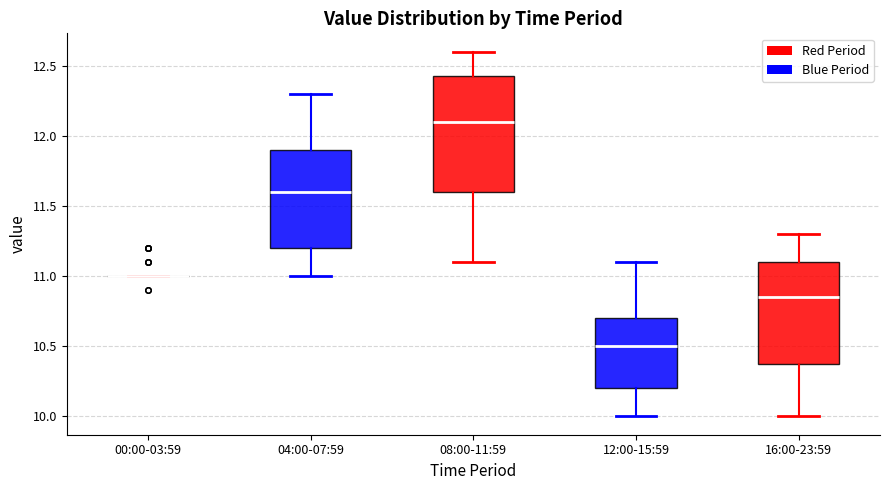

Comparing the boxes themselves (not the whiskers), which one is the tallest?

08:00-11:59